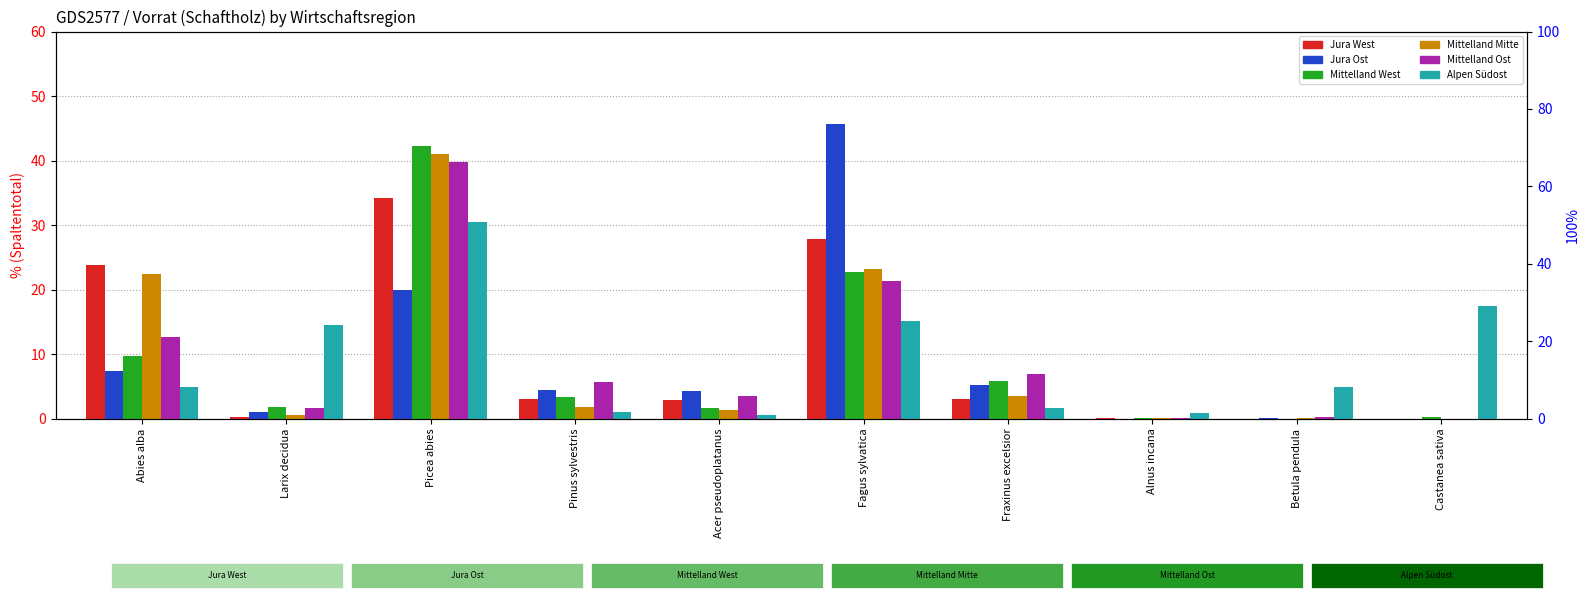

What is the maximum value shown in the chart?

45.6